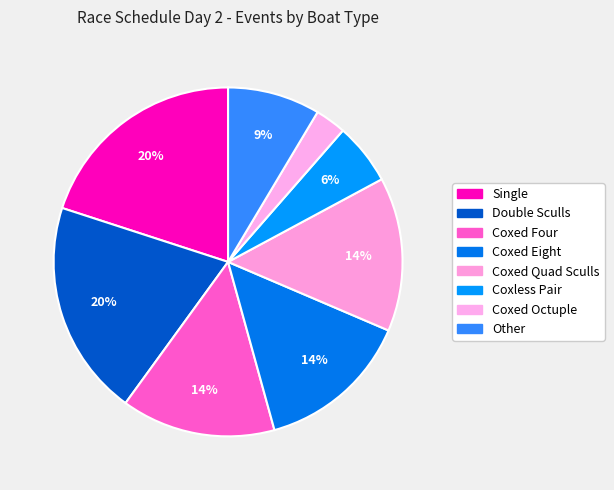

Count the number of slices in the pie.

8